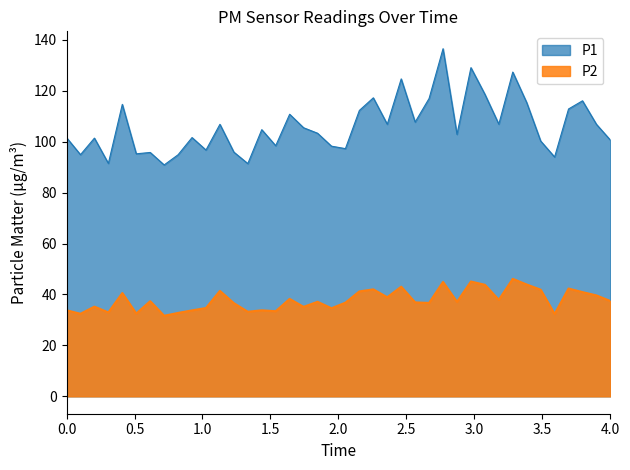

How many data points does each series have?

40